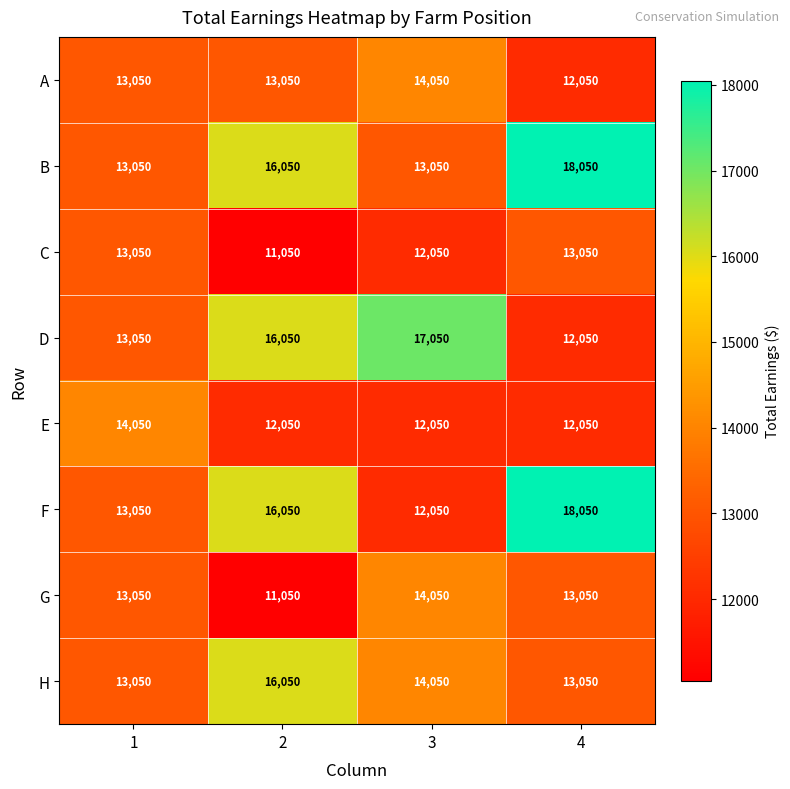

What is the difference between the maximum and second lowest values in the H series?

3000